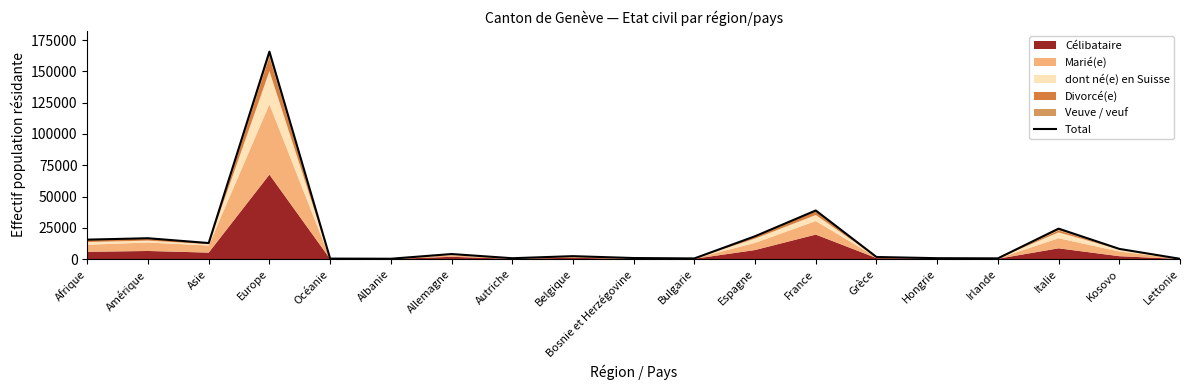

Is it true that the value at Bulgarie is 192?

False